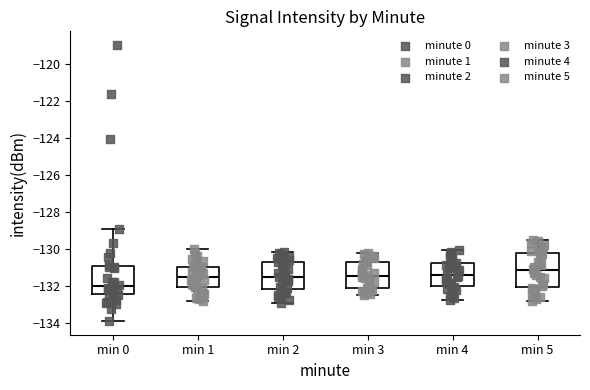

Reading left to right, read every box against the y-axis: the position of its median line, the range the box covers, and the ends of its whiskers. The values are not printed on the chart, so give them approximately, as read against the axis.

min 0: median -132.0, box -132.4 to -131.0, whiskers -134.0 to -129.0
min 1: median -131.6, box -132.0 to -131.0, whiskers -132.8 to -130.0
min 2: median -131.4, box -132.2 to -130.8, whiskers -133.0 to -130.2
min 3: median -131.4, box -132.2 to -130.8, whiskers -132.4 to -130.2
min 4: median -131.4, box -132.0 to -130.8, whiskers -132.8 to -130.0
min 5: median -131.2, box -132.0 to -130.2, whiskers -132.8 to -129.4